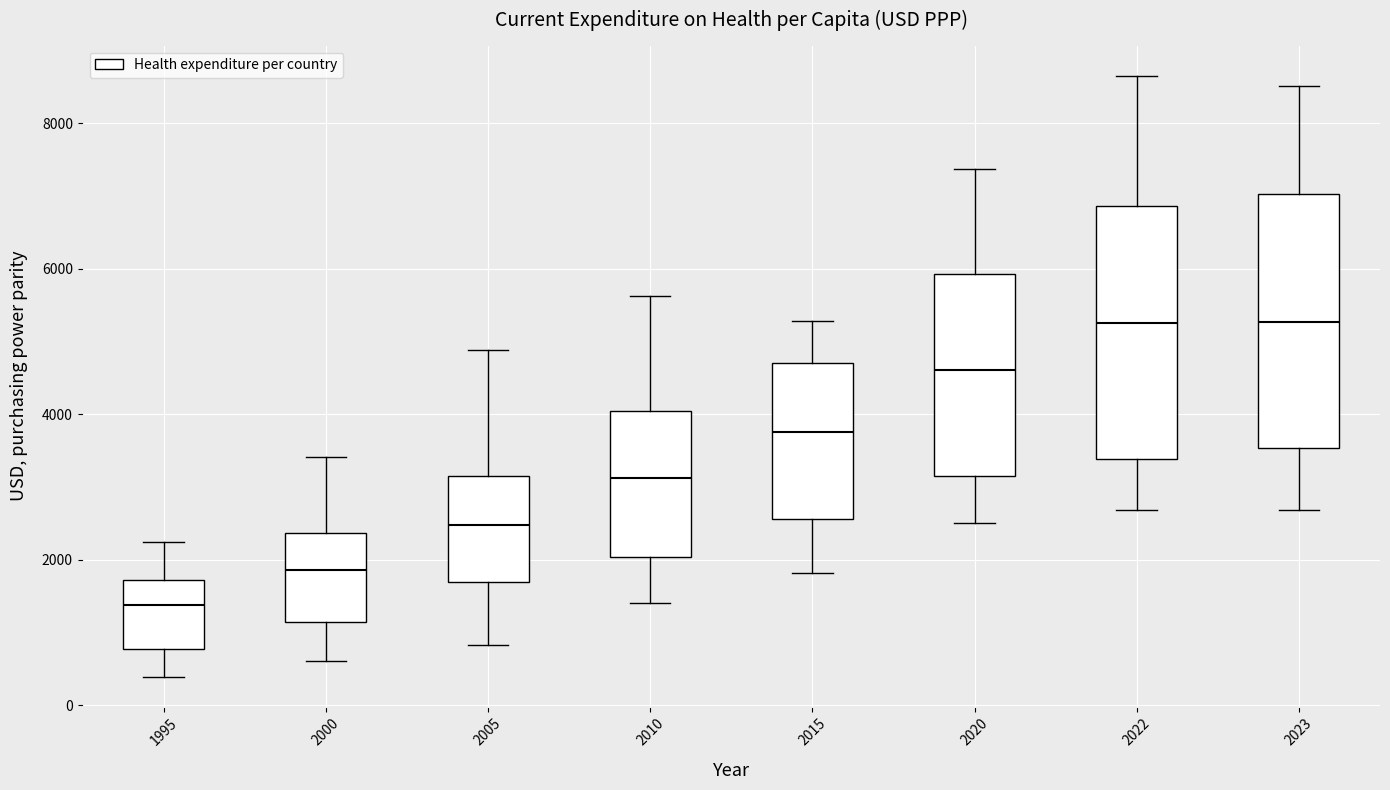

Where is the lower edge of the box at x = 2000 on the y-axis? The values are not printed on the chart, so give them approximately, as read against the axis.

1200